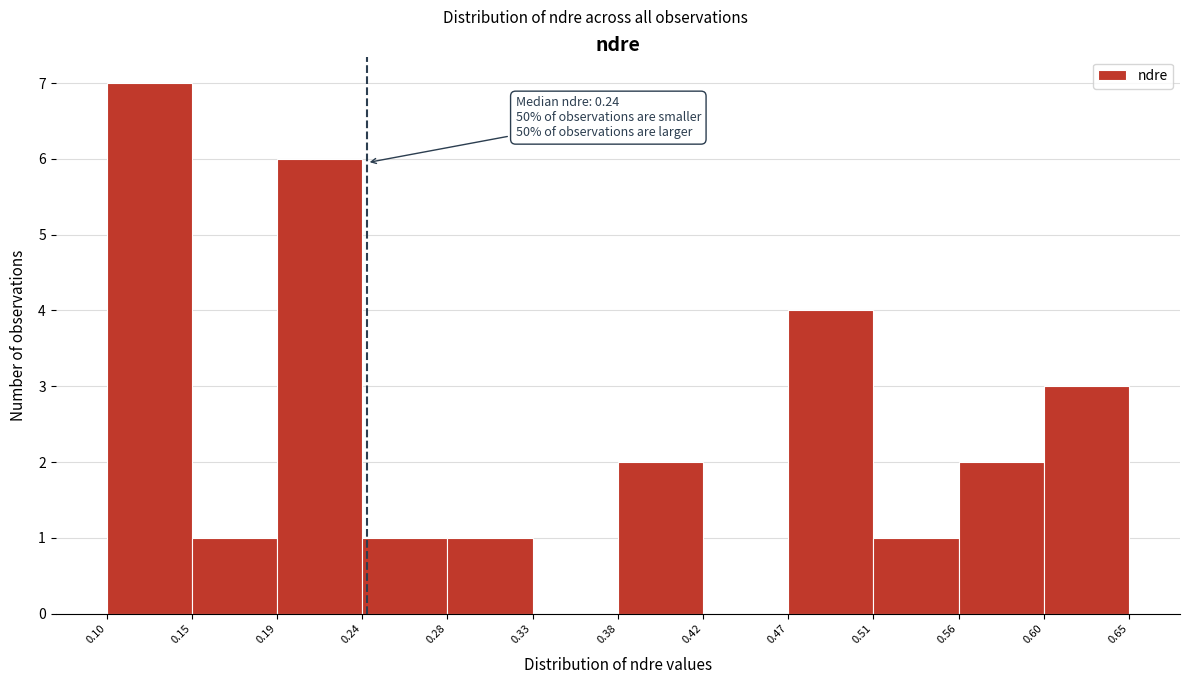

Which range on the x-axis has the tallest bar?

0.10 to 0.15